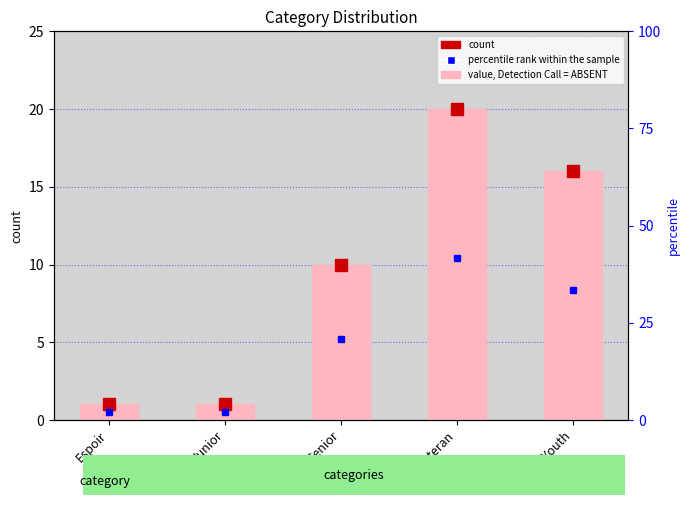

Rank the series by their average value, from lowest to highest.

count, percentile rank within the sample